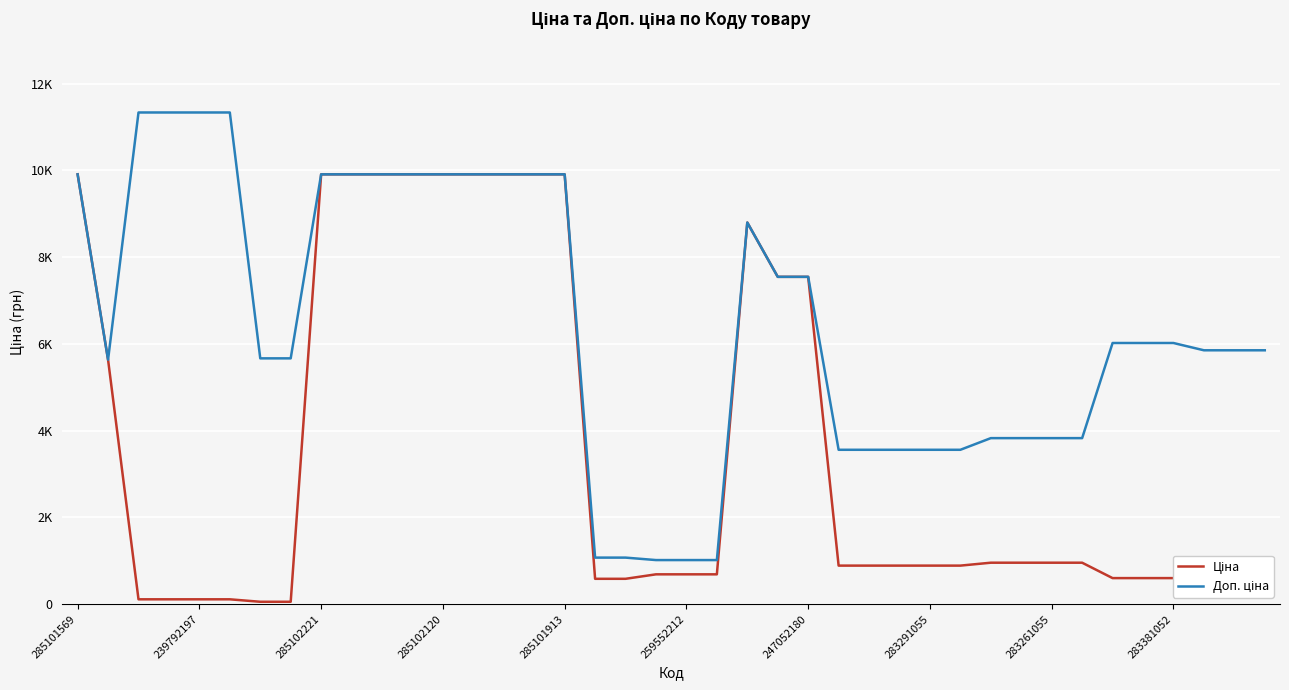

What is the average value of the Доп. ціна series?

6480.4